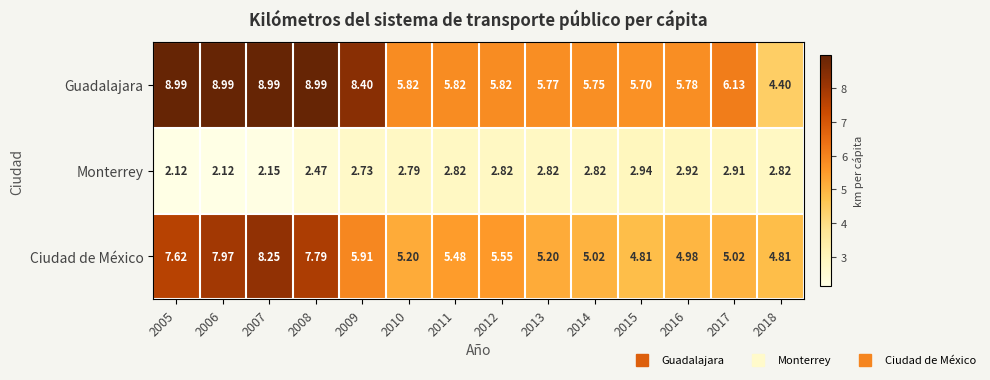

Which series changed the most between 2009 and 2014?

Guadalajara